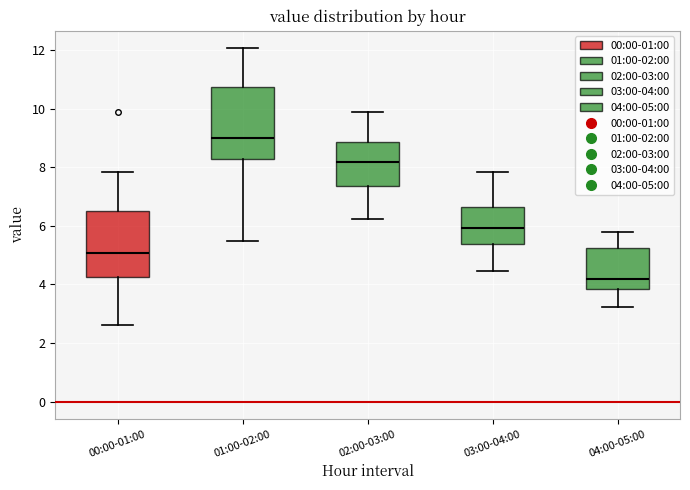

Reading left to right, transcribe this box plot: for each box, give where its median line is, the range the box spans, and where its two whiskers end, as read against the y-axis. The values are not printed on the chart, so give them approximately, as read against the axis.

00:00-01:00: median 5.0, box 4.2 to 6.6, whiskers 2.6 to 7.8
01:00-02:00: median 9.0, box 8.2 to 10.8, whiskers 5.6 to 12.0
02:00-03:00: median 8.2, box 7.4 to 8.8, whiskers 6.2 to 10.0
03:00-04:00: median 6.0, box 5.4 to 6.6, whiskers 4.4 to 7.8
04:00-05:00: median 4.2, box 3.8 to 5.2, whiskers 3.2 to 5.8